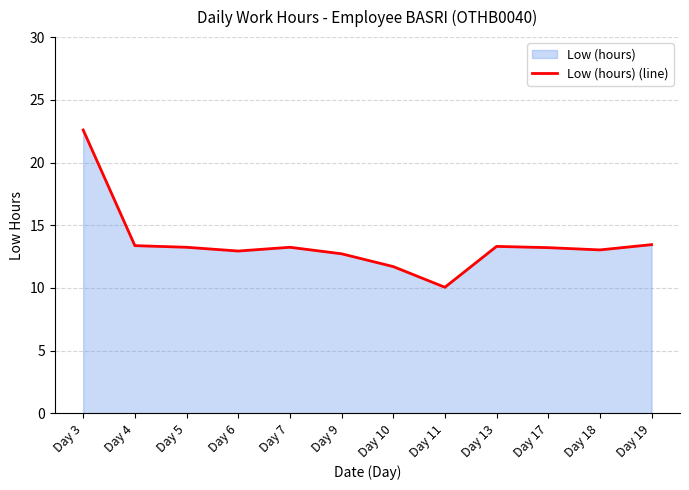

What is the value of the 12th point from the left?

13.4